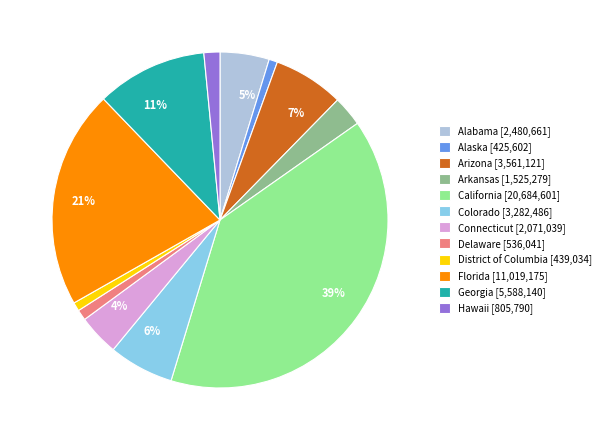

To the nearest percent, what is the average slice percentage?

8%